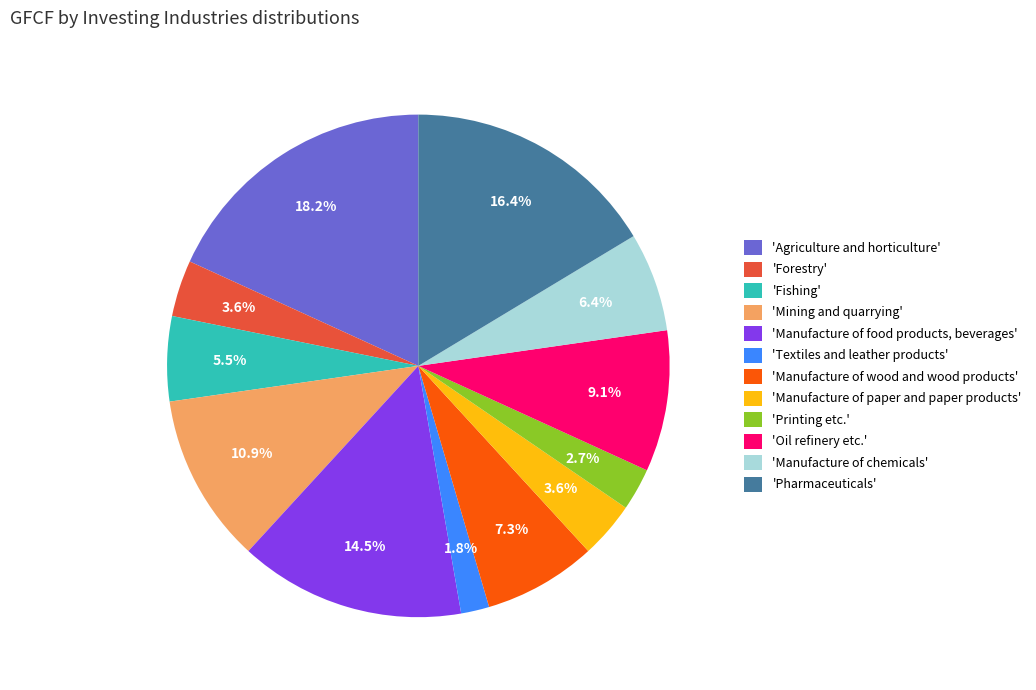

How many segments does this pie chart have?

12